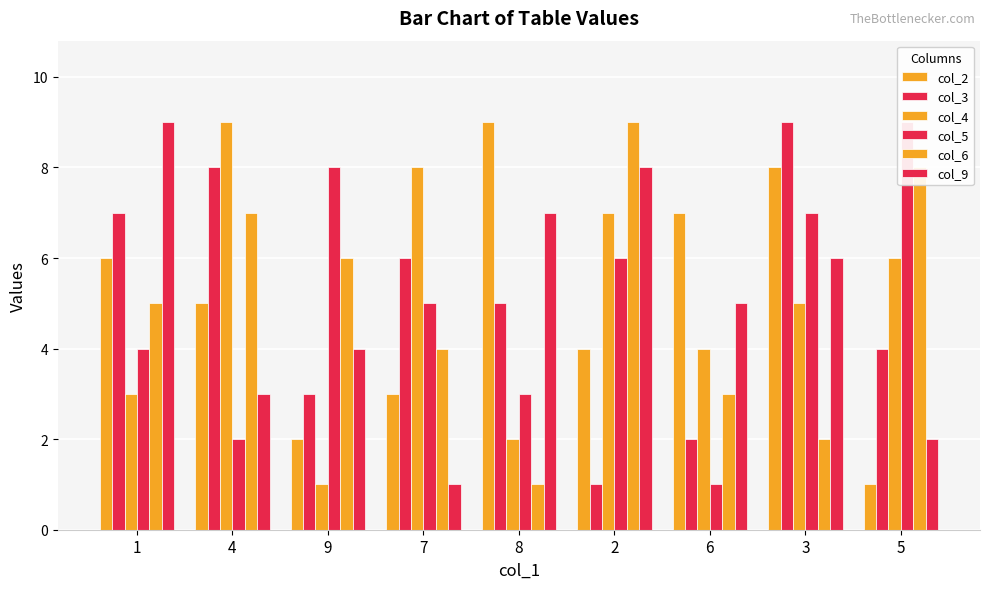

What is the total value across all series at 7?

27